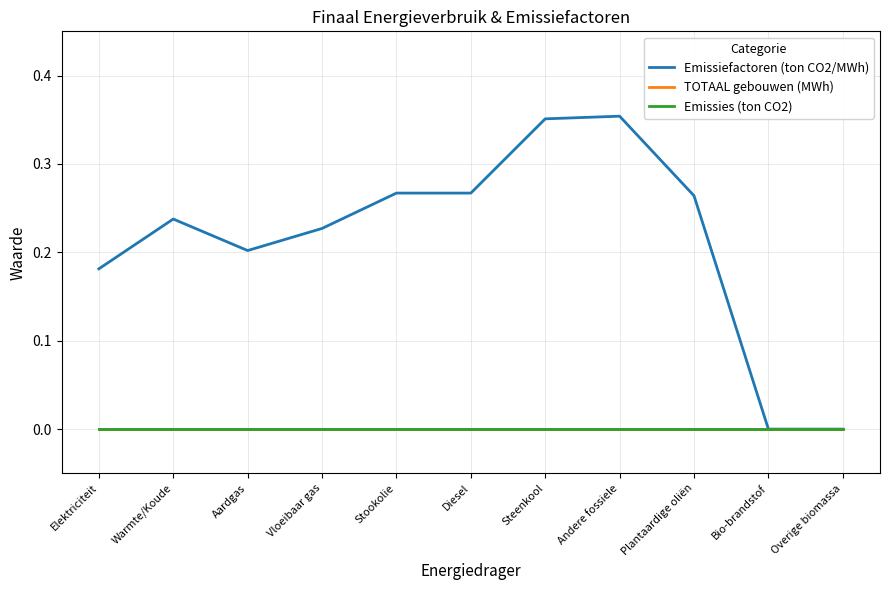

True or false: Emissies (ton CO2) and Emissiefactoren (ton CO2/MWh) cross at least once.

False